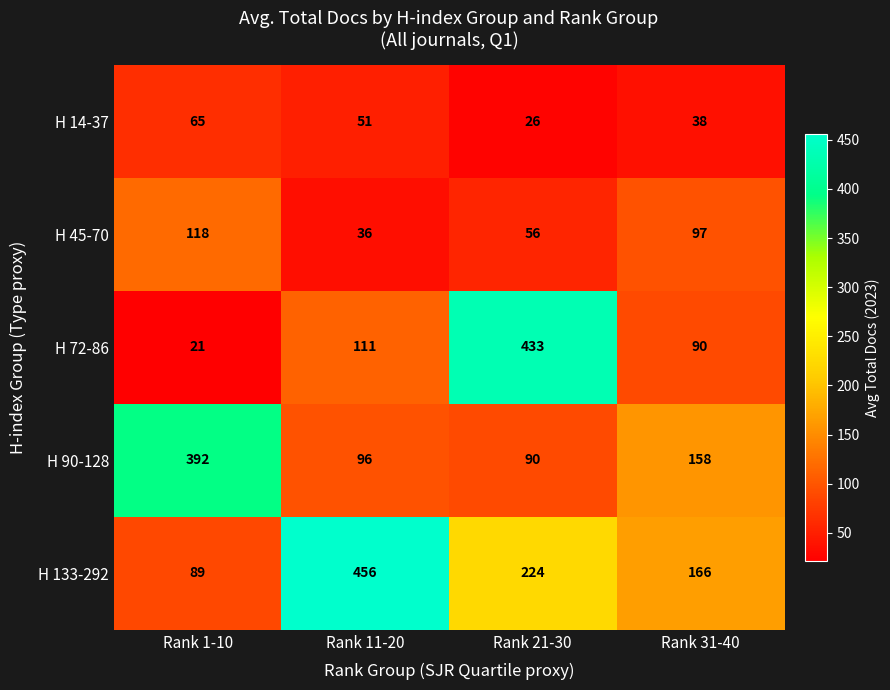

Reading left to right, extract all data points from this chart.

H 14-37: 65	51	26	38
H 45-70: 118	36	56	97
H 72-86: 21	111	433	90
H 90-128: 392	96	90	158
H 133-292: 89	456	224	166